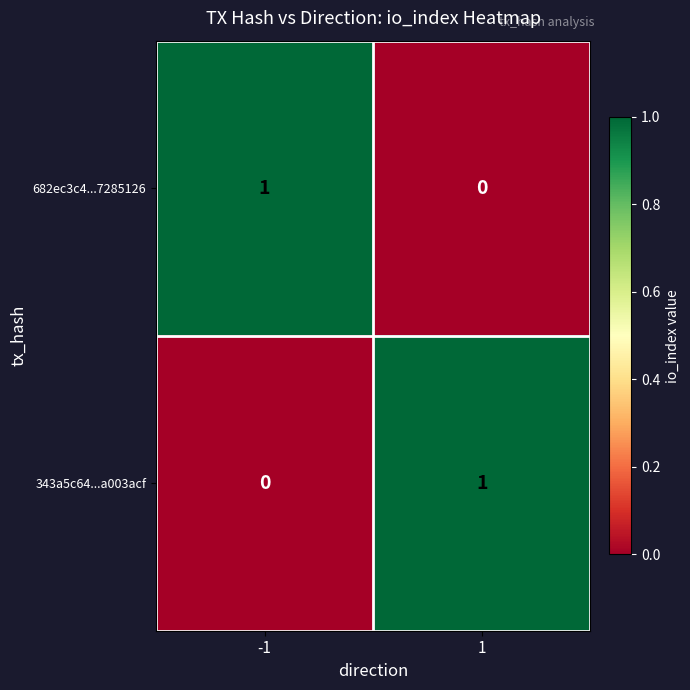

True or false: 682ec3c4...7285126 has a value of 1 at -1.

True